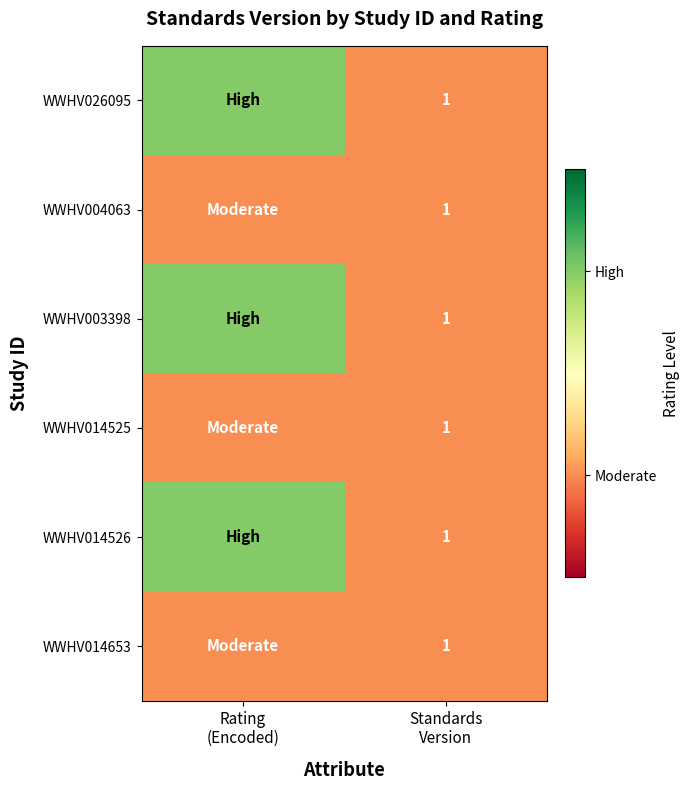

What is the total value across all series at Standards
Version?

6